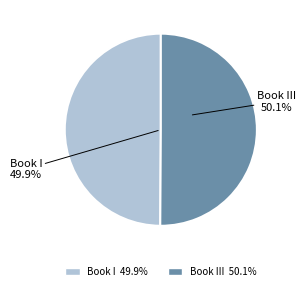

Between Book III and Book I, which is larger?

Book III